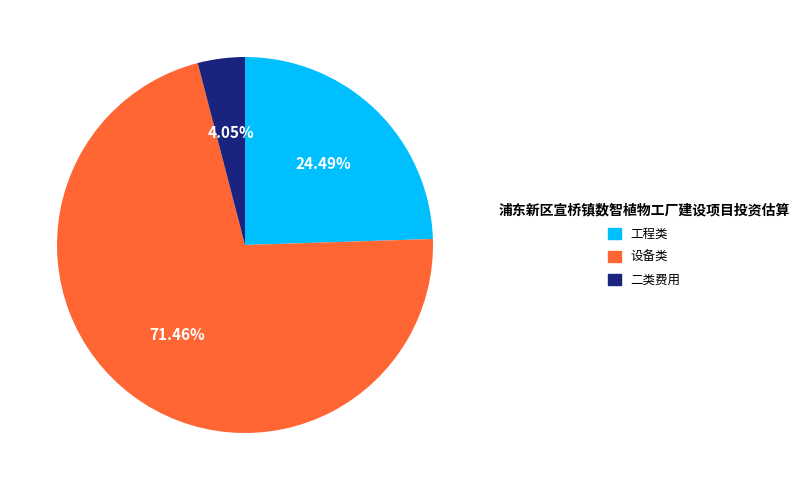

To the nearest percent, what is the average slice percentage?

33%